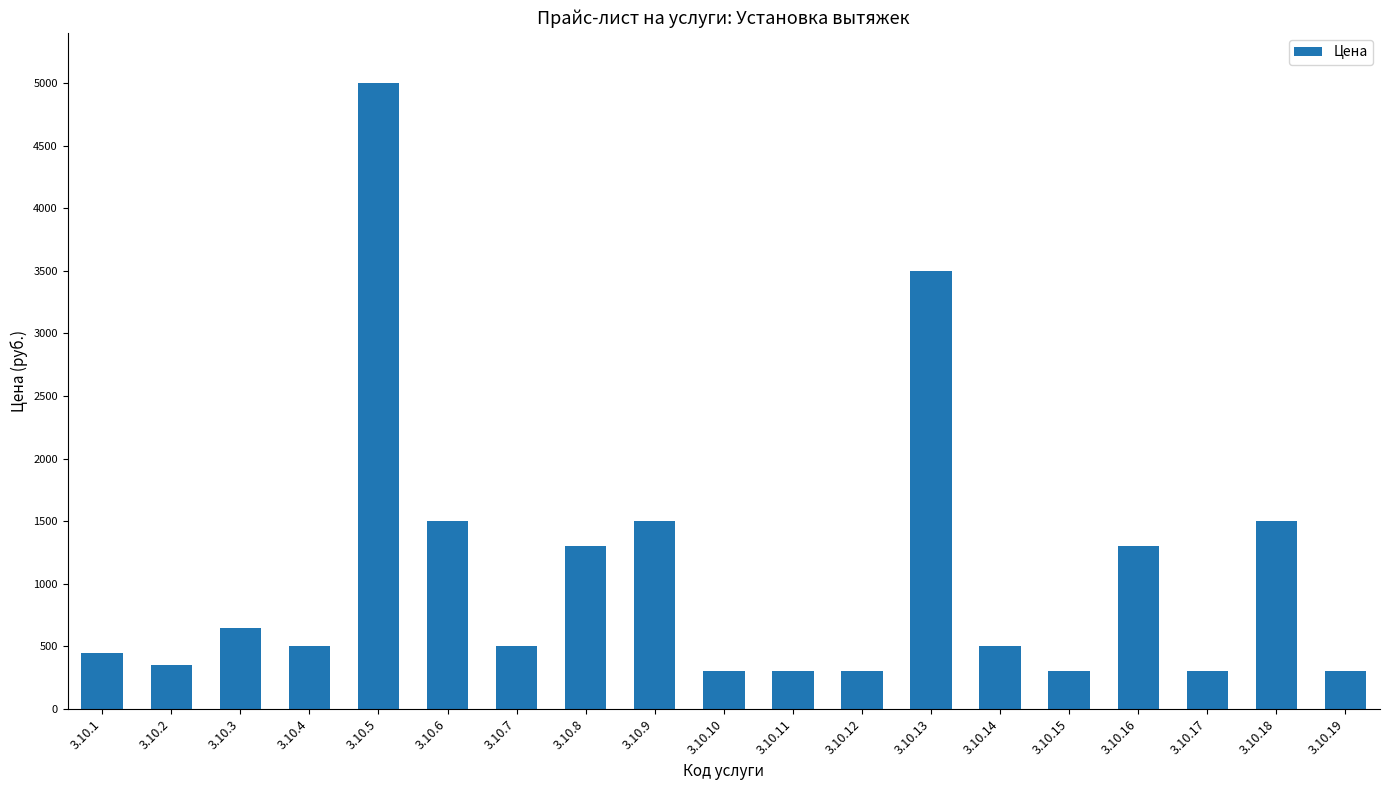

What is the change in value from 3.10.4 to 3.10.10?

-200